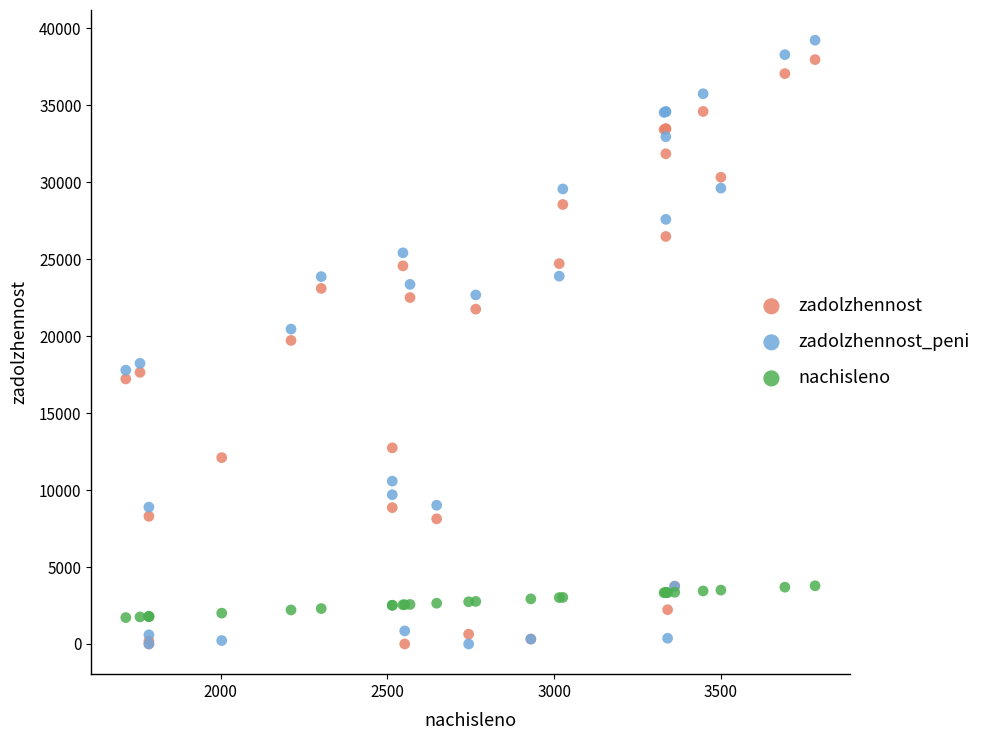

Which series has the largest Y range (max minus min)?

zadolzhennost_peni